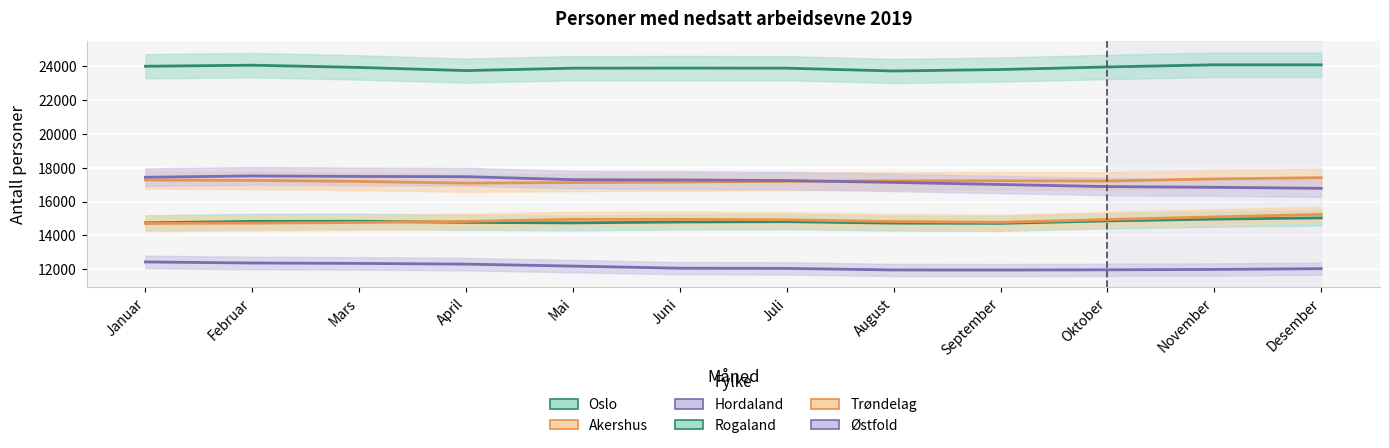

Which category has the highest value across all series?

November